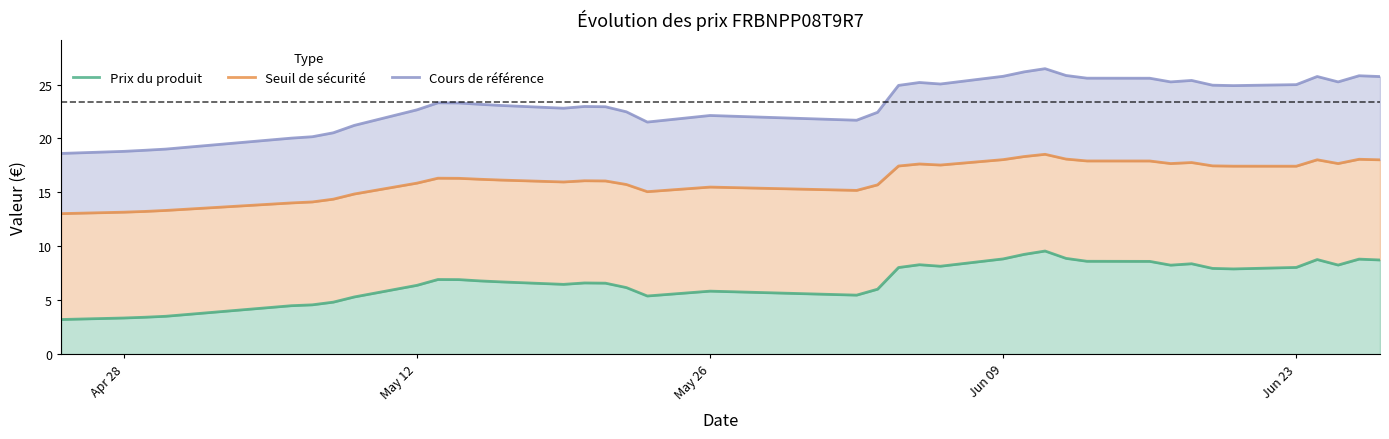

Rank the series by their maximum value, from highest to lowest.

Cours de référence, Seuil de sécurité, Prix du produit